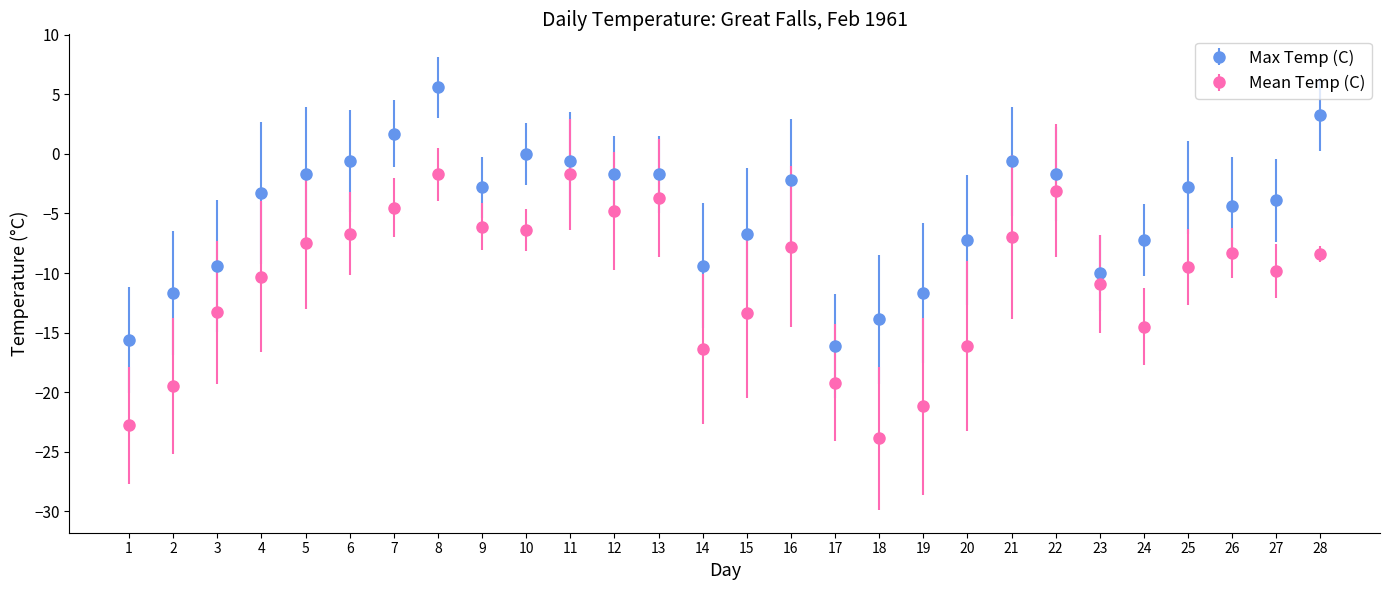

Between 13 and 14, which series saw the biggest shift?

Mean Temp (C)